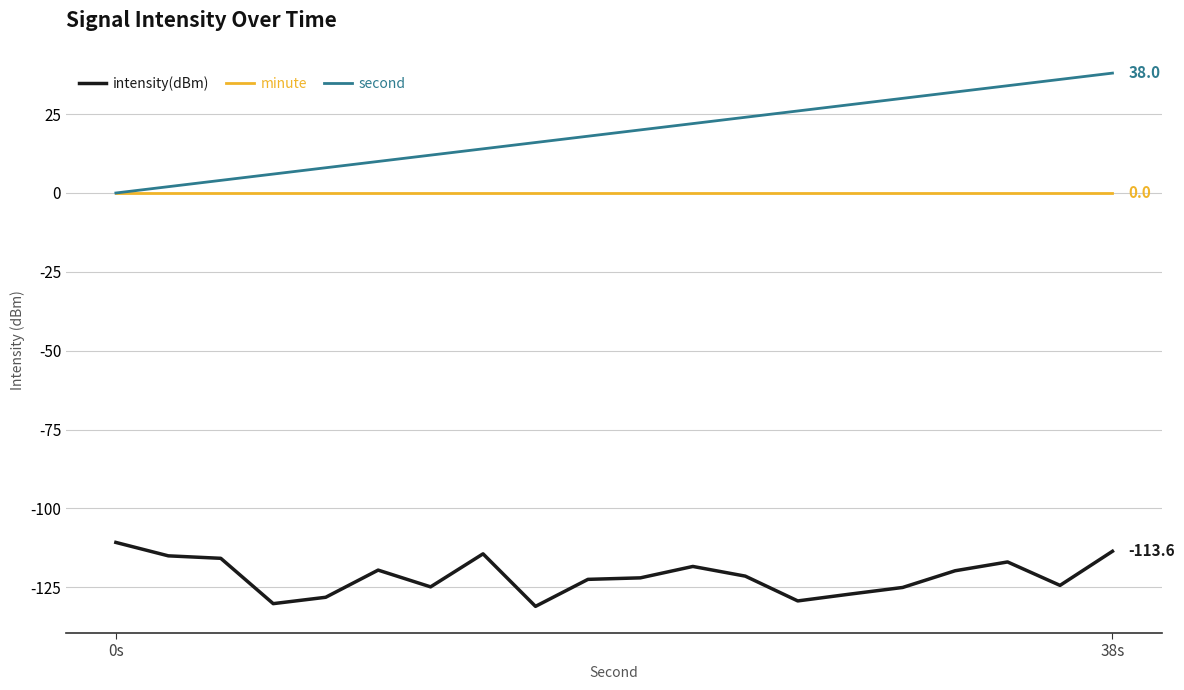

Which series has the widest spread of values?

second